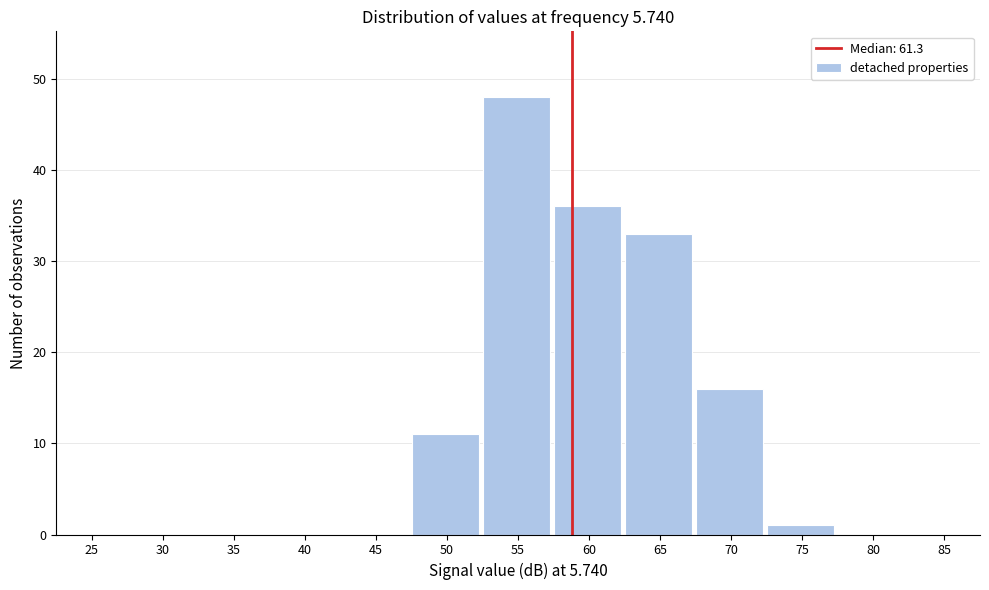

Reading left to right, extract all data points from this chart.

25=0	30=0	35=0	40=0	45=0	50=11	55=48	60=36	65=33	70=16	75=1	80=0	85=0